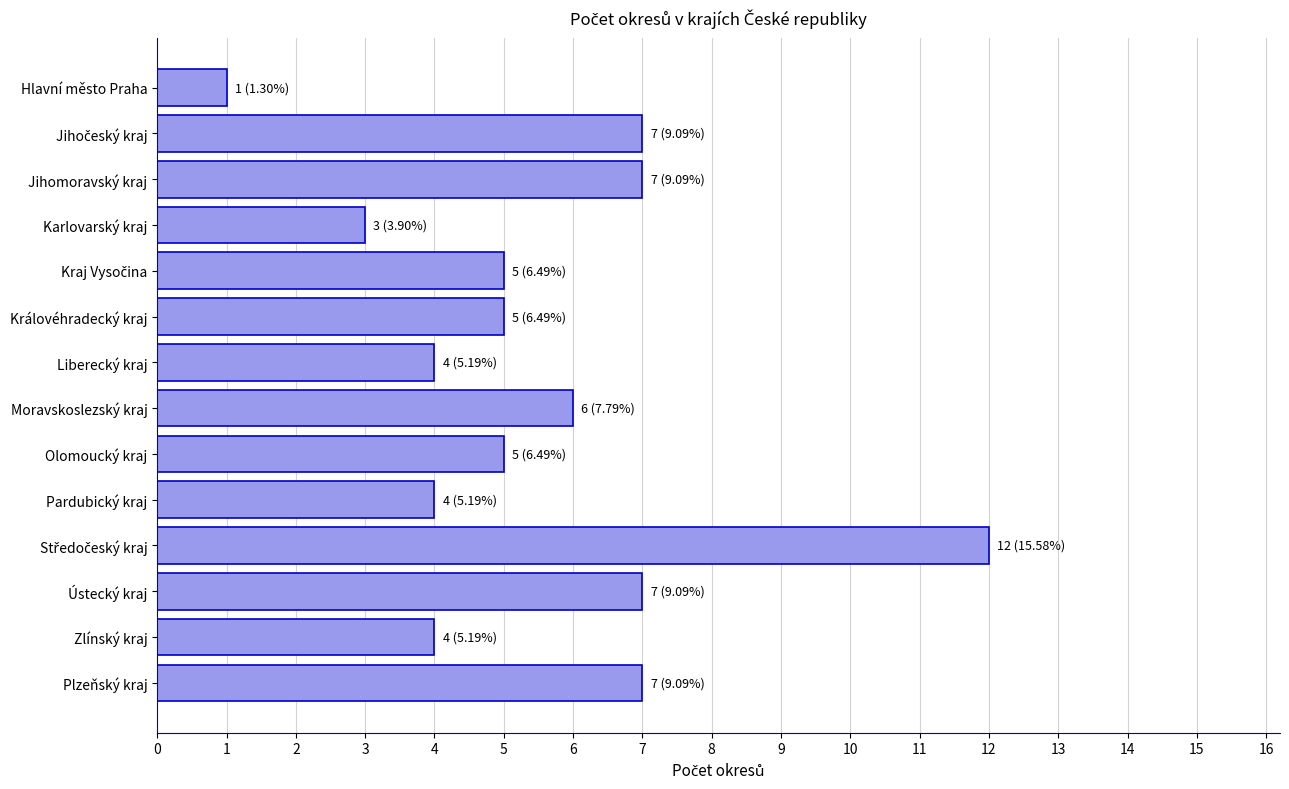

Between Jihomoravský kraj and Moravskoslezský kraj, which is larger?

Jihomoravský kraj